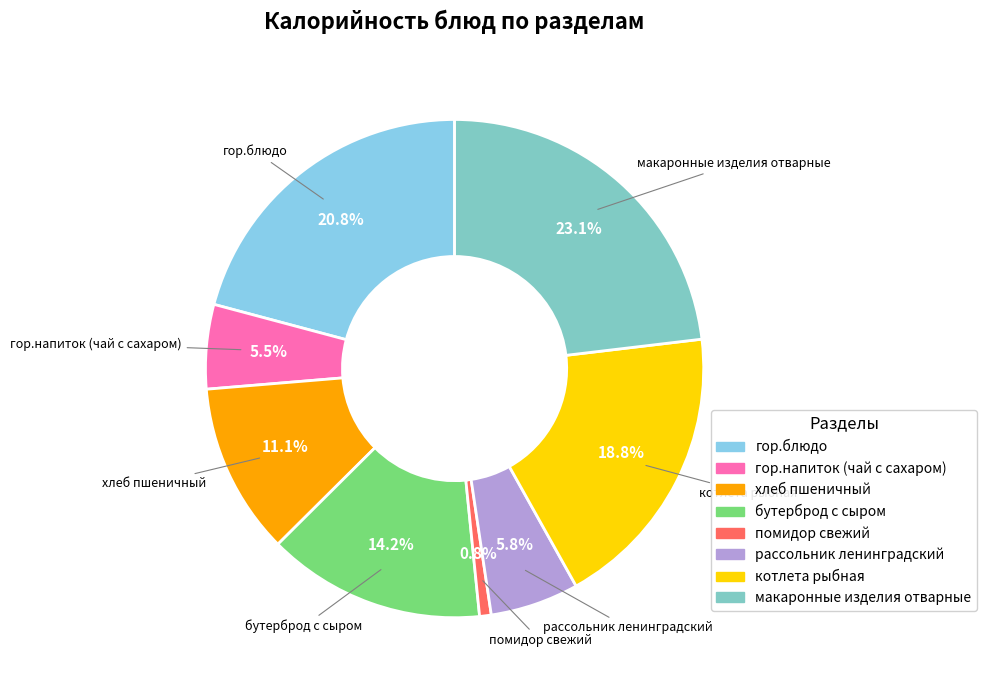

Is it true that макаронные изделия отварные is 12% of the pie?

False